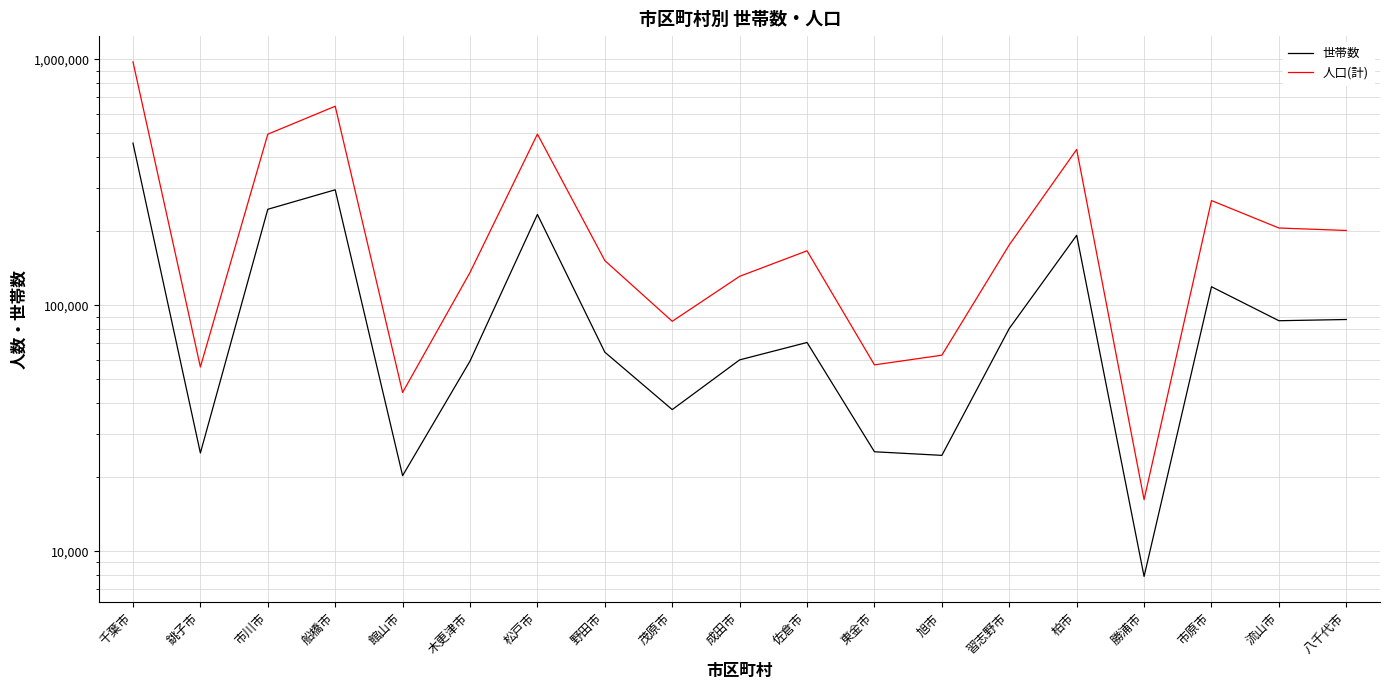

Reading left to right, list all the values displayed in this chart.

世帯数: 千葉市=456281	銚子市=25073	市川市=245639	船橋市=294812	館山市=20276	木更津市=59285	松戸市=234032	野田市=64444	茂原市=37642	成田市=59962	佐倉市=70569	東金市=25364	旭市=24524	習志野市=80440	柏市=192533	勝浦市=7892	市原市=118930	流山市=86521	八千代市=87507
人口(計): 千葉市=976925	銚子市=56093	市川市=496104	船橋市=644697	館山市=44195	木更津市=135947	松戸市=496540	野田市=151926	茂原市=86054	成田市=131111	佐倉市=166511	東金市=57223	旭市=62646	習志野市=176015	柏市=430032	勝浦市=16206	市原市=266493	流山市=206137	八千代市=201410